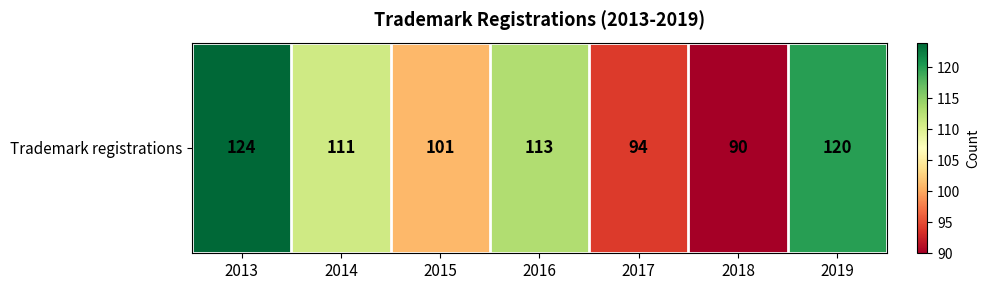

Which category has the highest value across all series?

2013